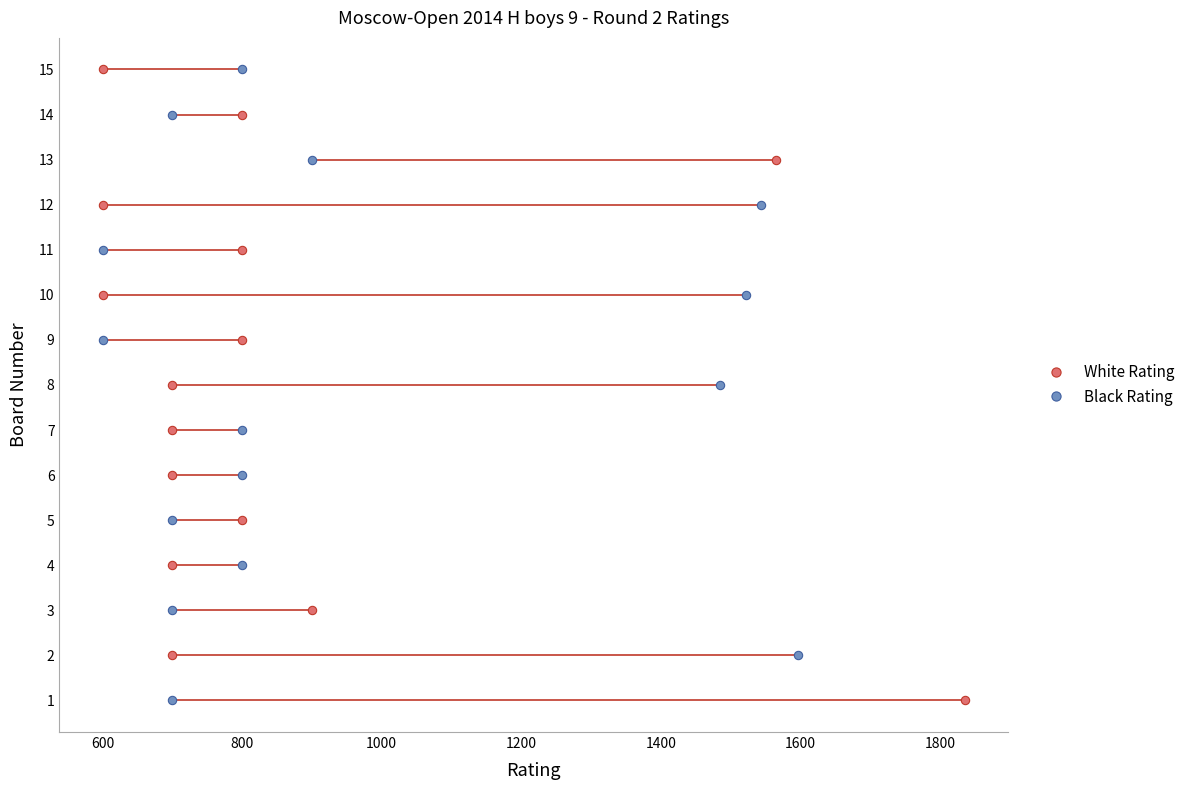

Which series has the largest range (max minus min)?

White Rating